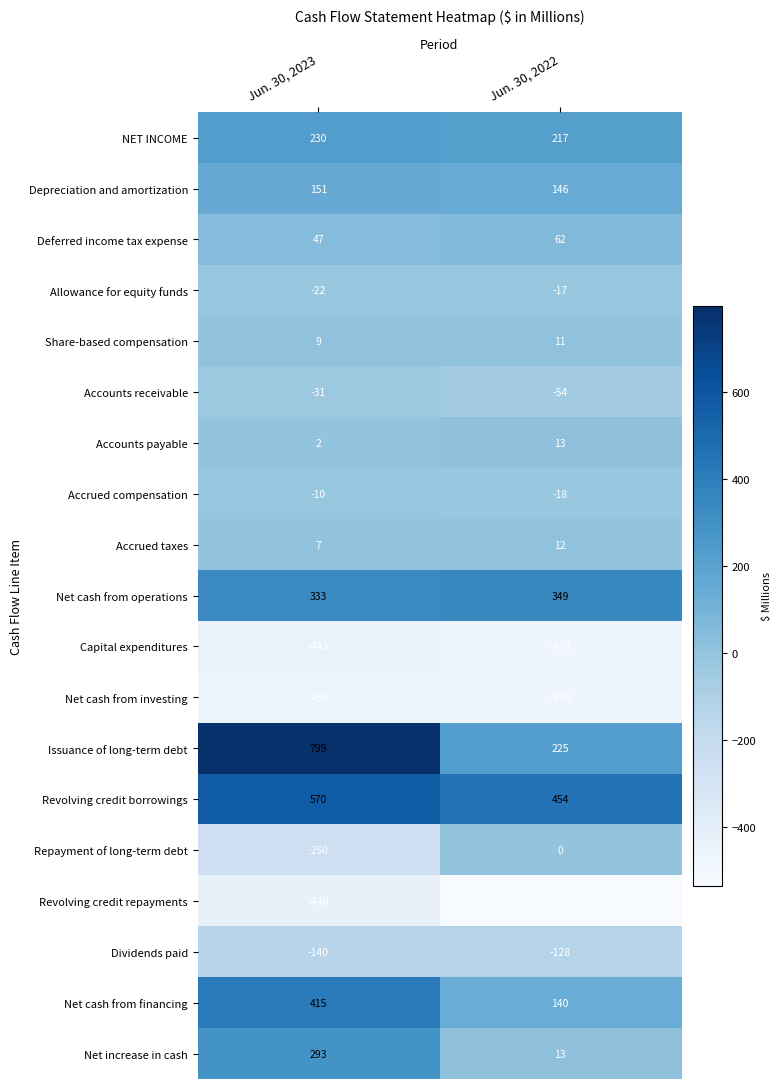

Which category has the highest value across all series?

Jun. 30, 2023